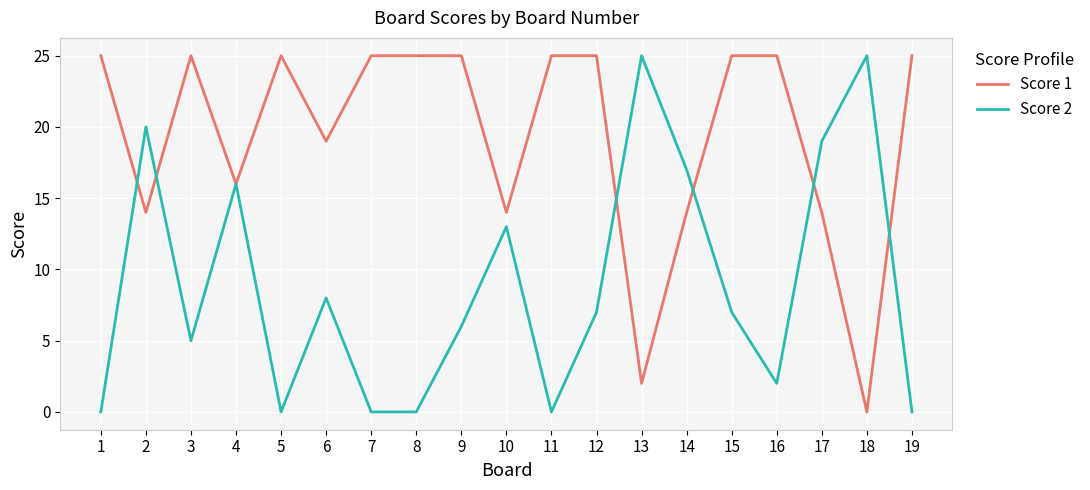

Which series has the largest total across all categories?

Score 1